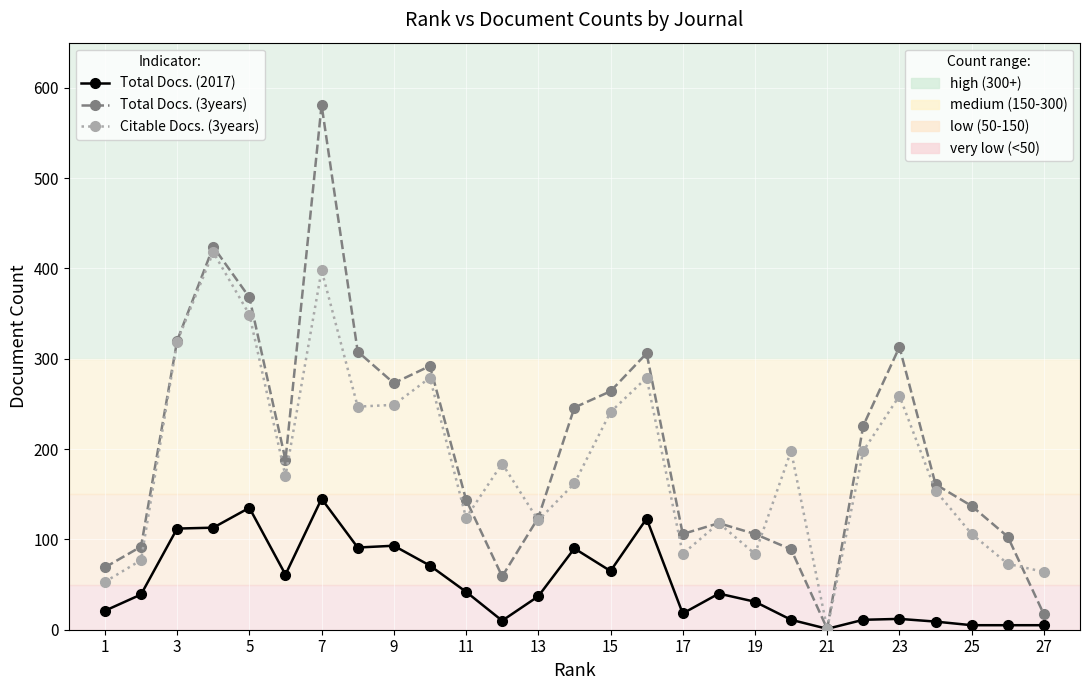

What is the greatest value displayed?

581